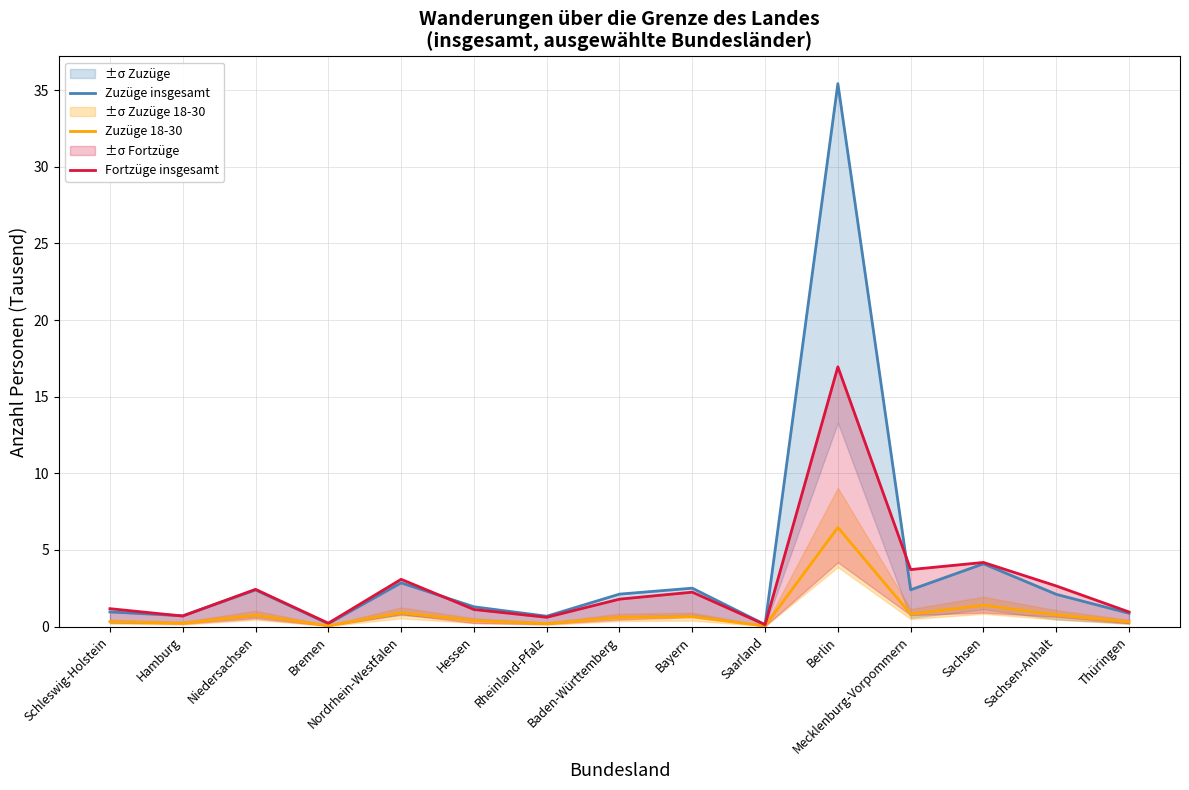

What is the label of the 13th point from the left?

Sachsen